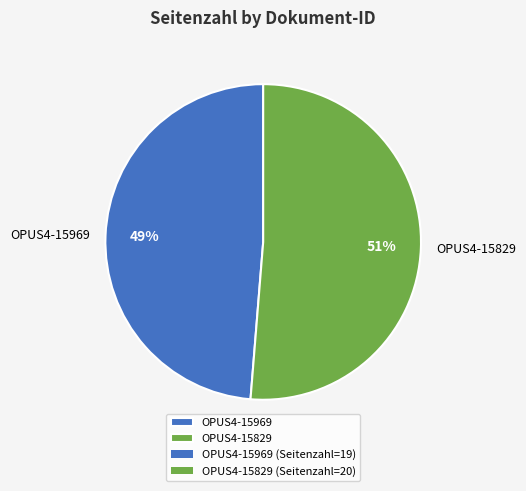

True or false: OPUS4-15969 accounts for 49% of the total.

True